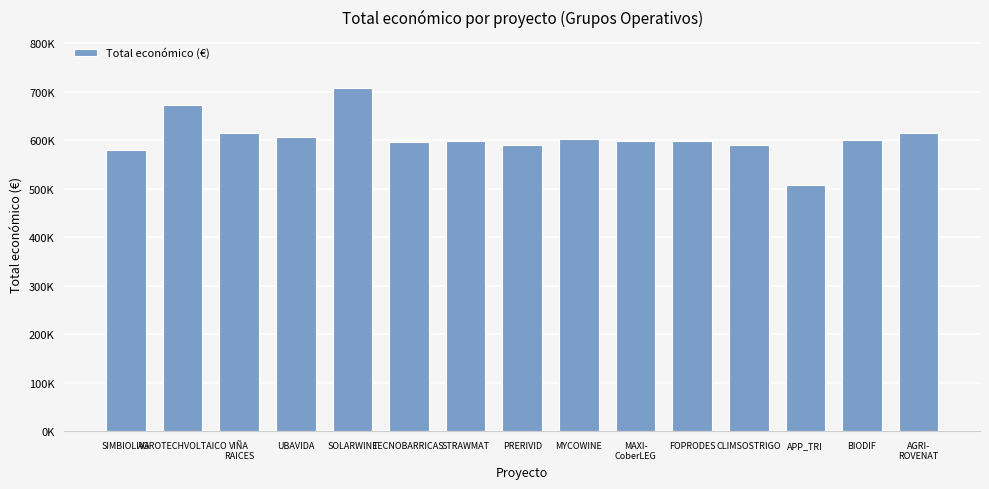

Between MAXI-
CoberLEG and APP_TRI, which is larger?

MAXI-
CoberLEG